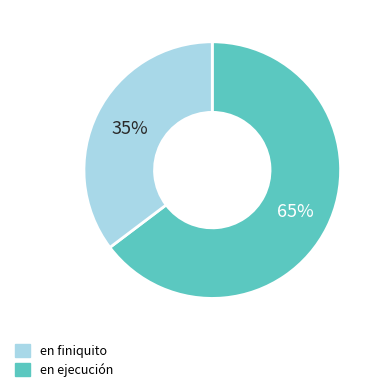

To the nearest percent, what is the average slice percentage?

50%